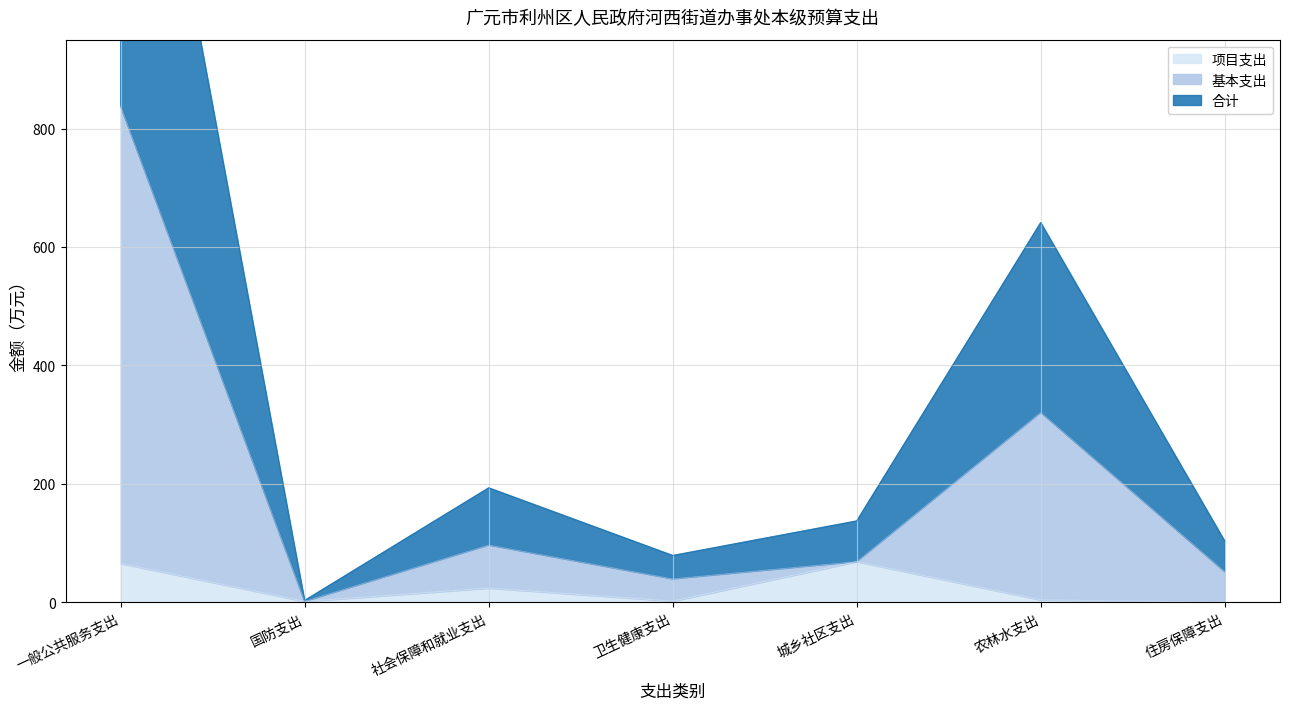

Between 卫生健康支出 and 农林水支出, which series saw the biggest shift?

基本支出